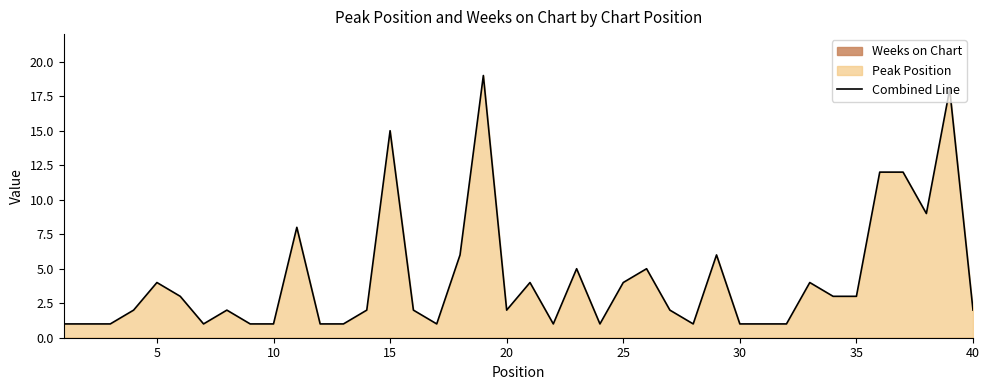

Reading left to right, extract all data points from this chart.

1	1	1	2	4	3	1	2	1	1	8	1	1	2	15	2	1	6	19	2	4	1	5	1	4	5	2	1	6	1	1	1	4	3	3	12	12	9	18	2